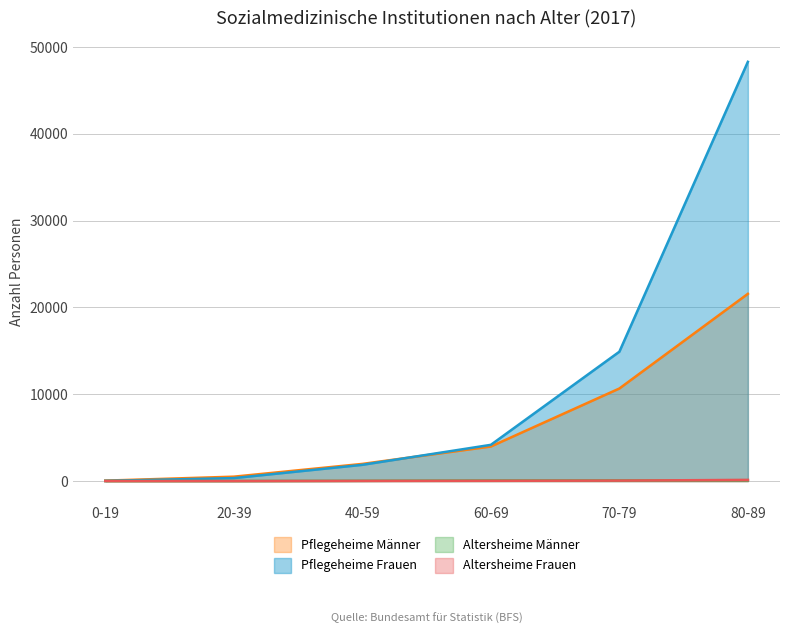

Reading left to right, what are all the values shown in this chart?

Pflegeheime Männer: 0-19=47	20-39=503	40-59=1973	60-69=3979	70-79=10662	80-89=21572
Pflegeheime Frauen: 0-19=20	20-39=339	40-59=1868	60-69=4171	70-79=14902	80-89=48306
Altersheime Männer: 0-19=0	20-39=2	40-59=25	60-69=58	70-79=67	80-89=98
Altersheime Frauen: 0-19=0	20-39=0	40-59=17	60-69=28	70-79=50	80-89=131